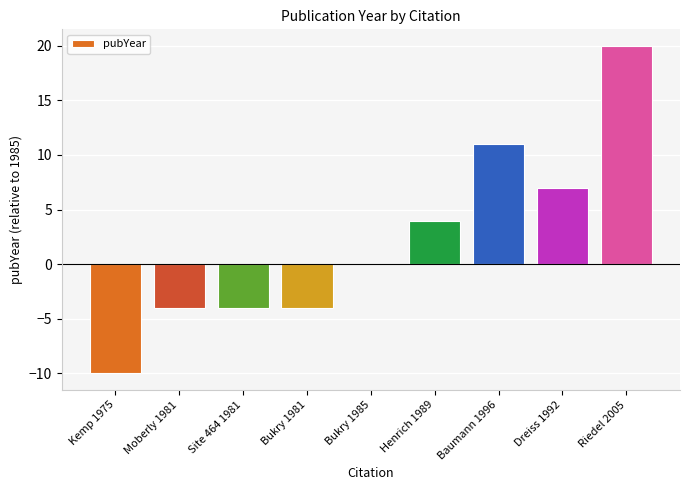

How many data points does each series have?

9